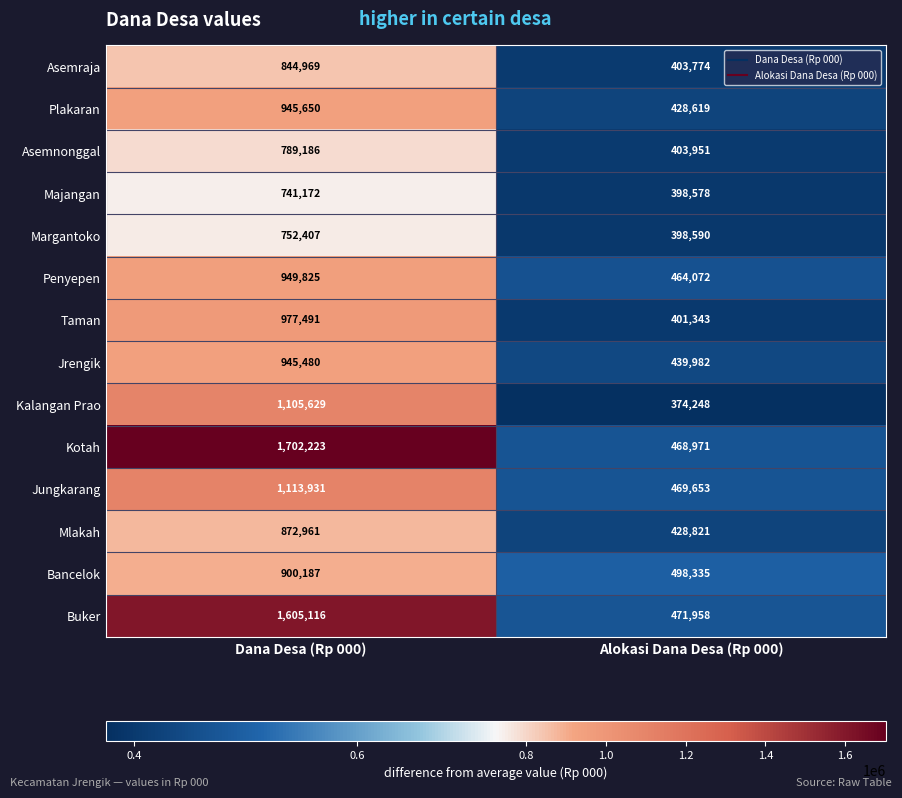

Rank the categories by Jrengik value from highest to lowest.

Dana Desa (Rp 000), Alokasi Dana Desa (Rp 000)